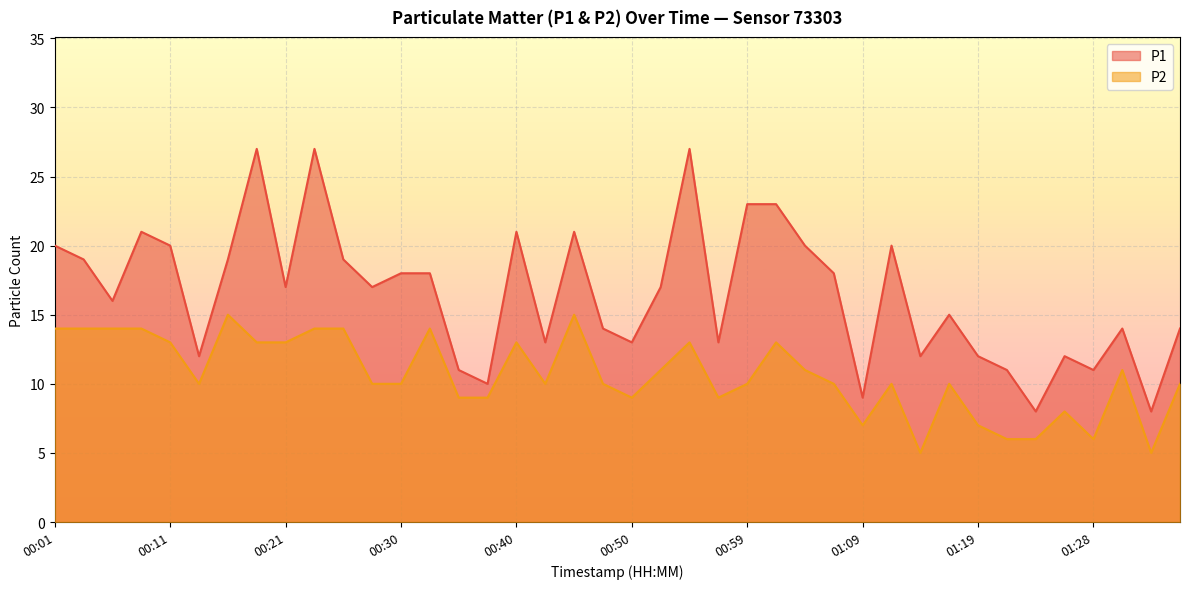

What is the value of the P2 point at the 5th from the left?

13